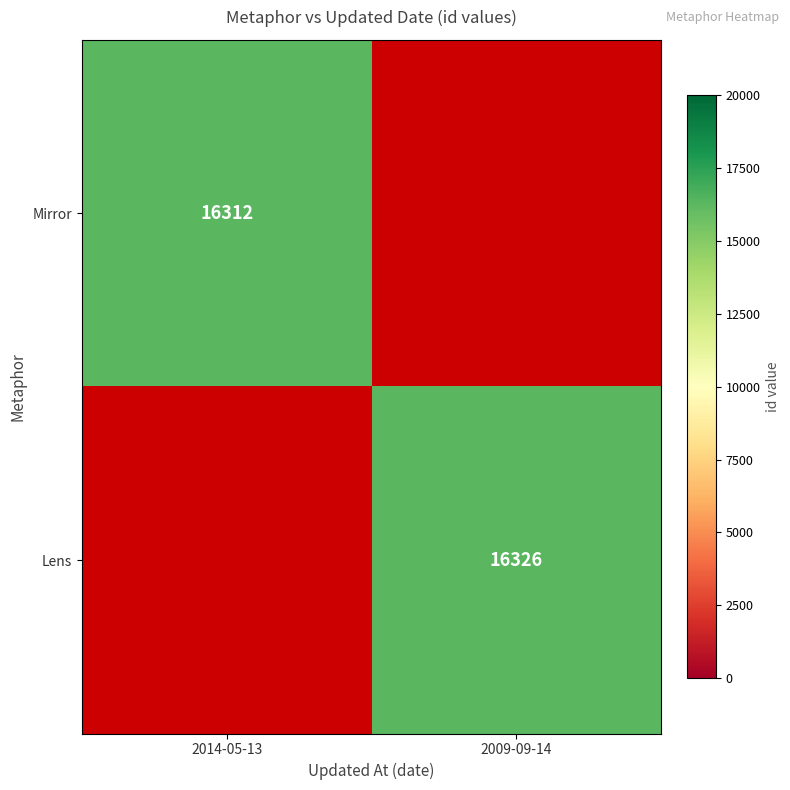

Is it true that Mirror equals 3838 at 2014-05-13?

False